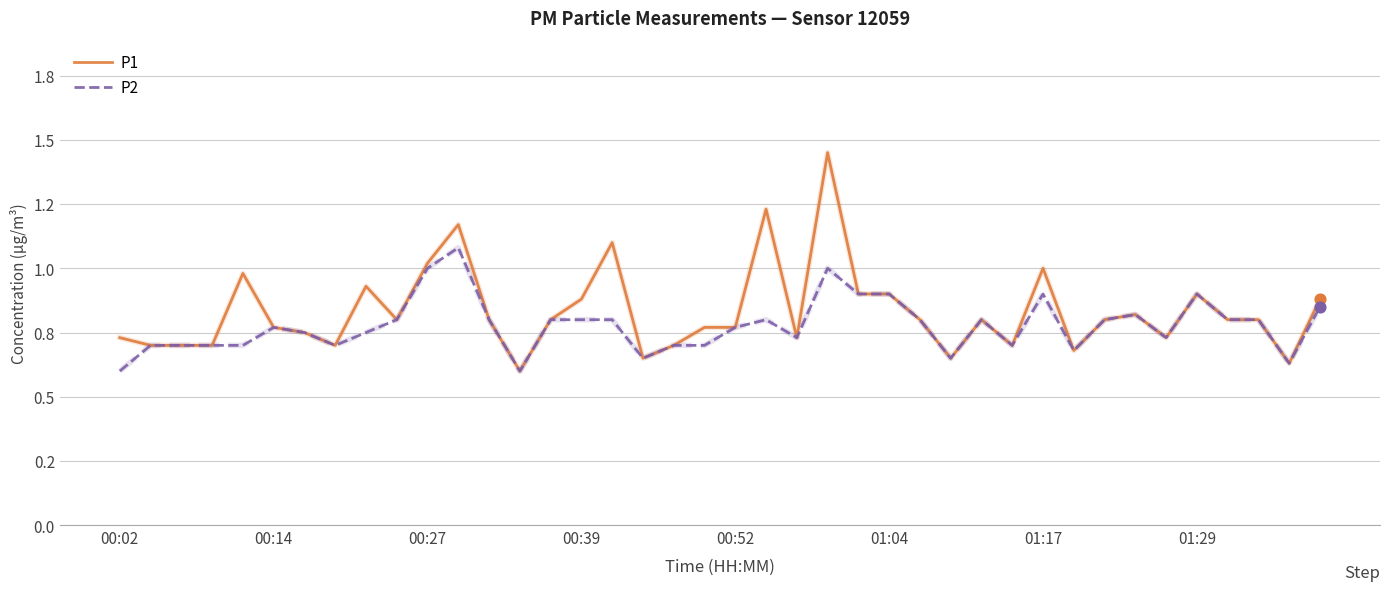

At which category is the sum across all series the highest?

23